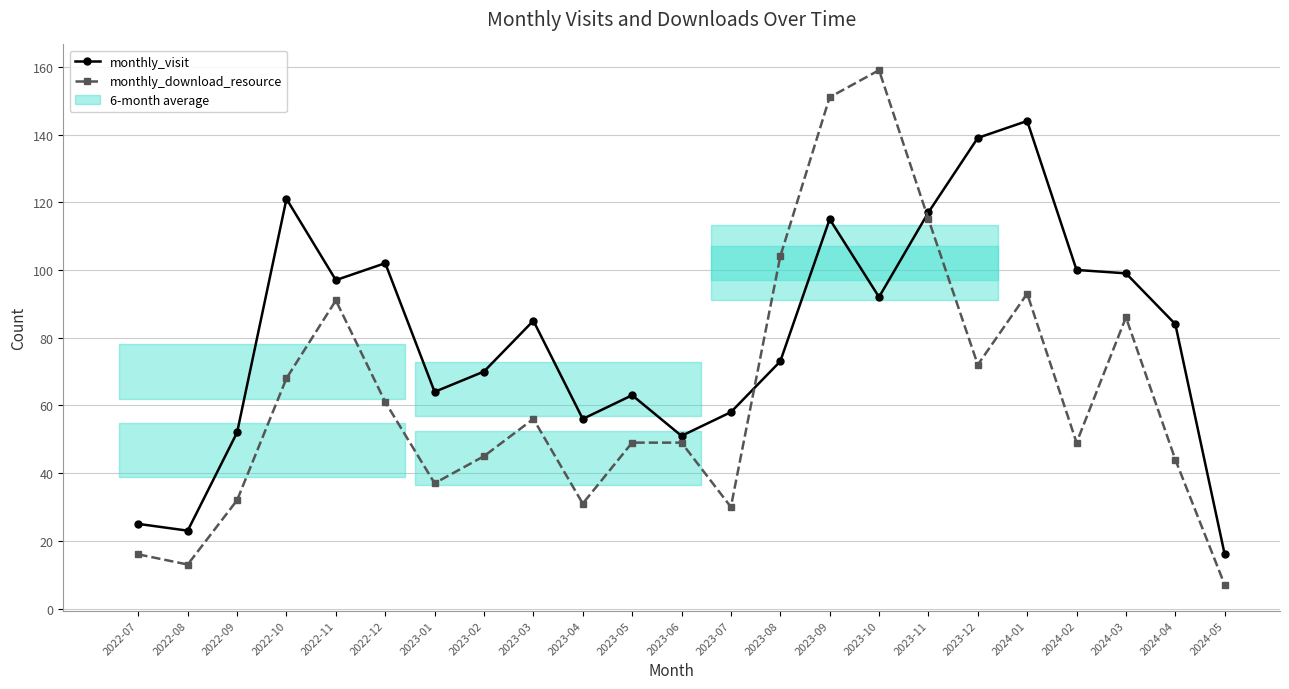

Which series has the largest total across all categories?

monthly_visit